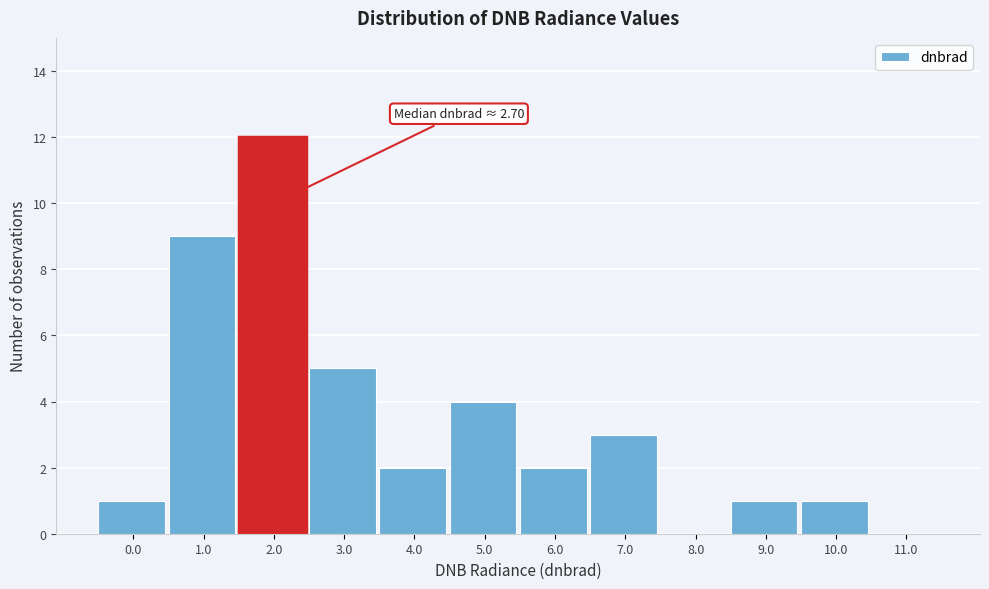

Reading left to right, what are all the values shown in this chart?

0.0=1	1.0=9	2.0=12	3.0=5	4.0=2	5.0=4	6.0=2	7.0=3	8.0=0	9.0=1	10.0=1	11.0=0